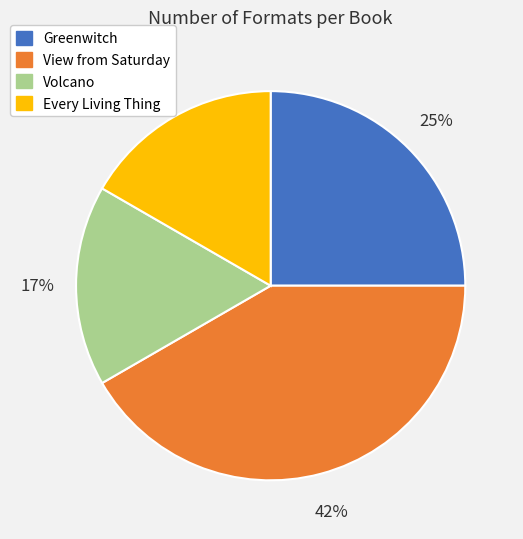

To the nearest percent, what is the difference between the largest and smallest slice percentages?

25%